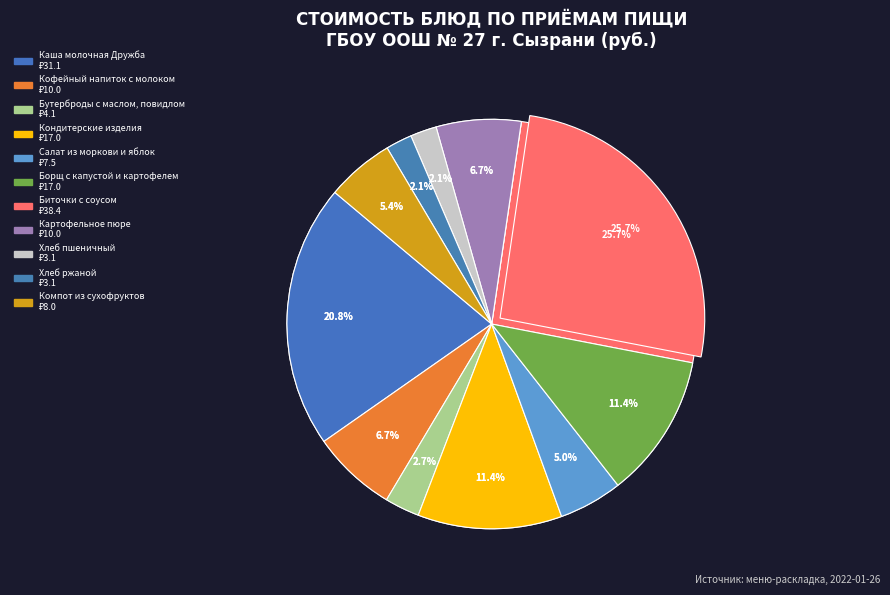

To the nearest percent, what percentage of the pie is Хлеб
пшеничный?

2%